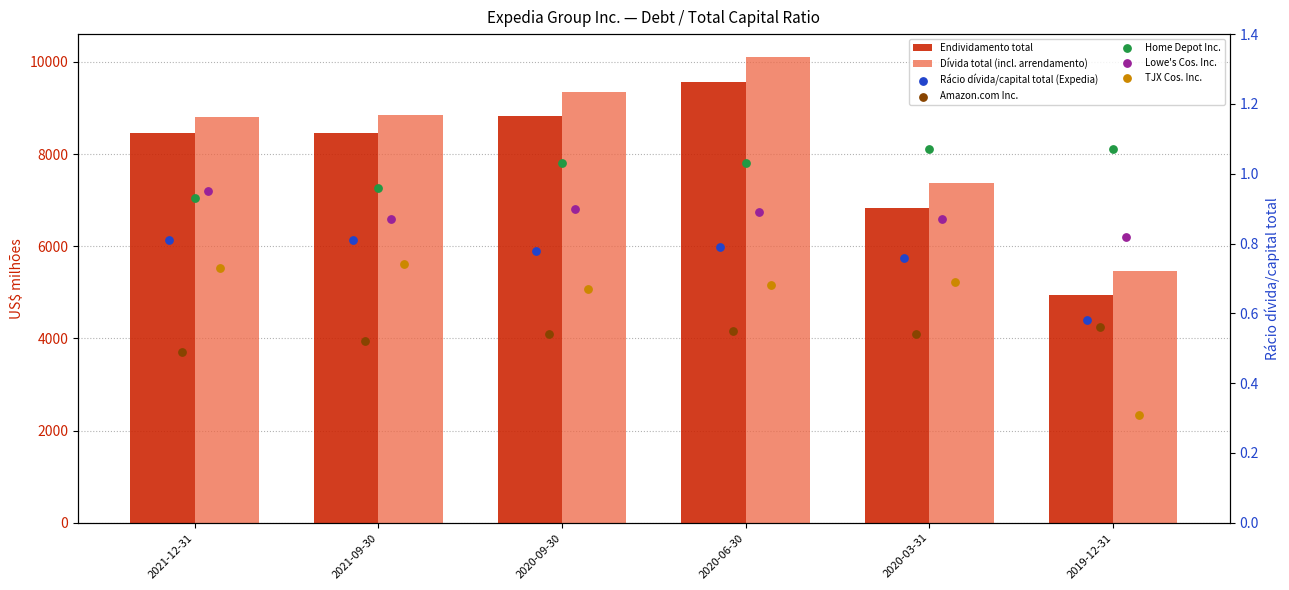

At which category is the sum across all series the highest?

2020-06-30